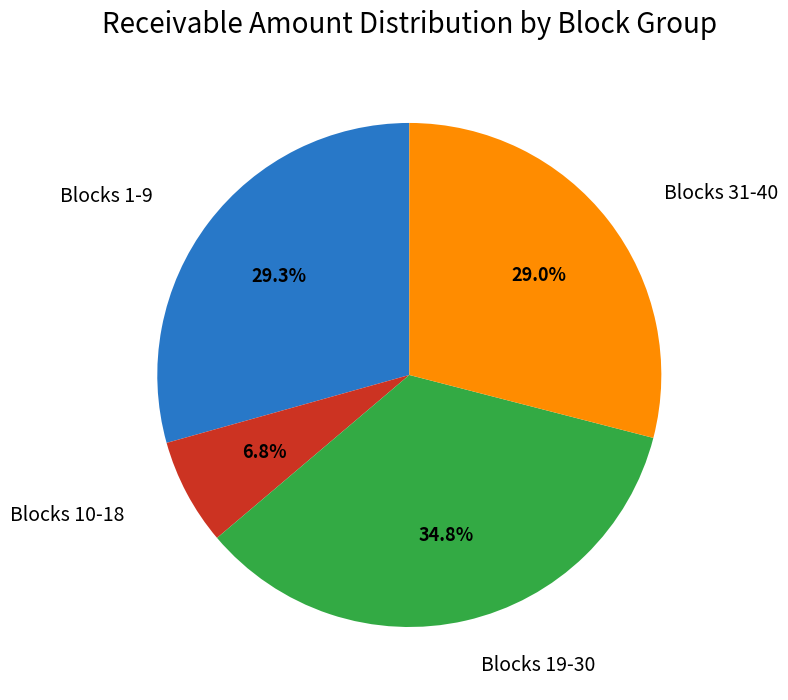

Is there any slice that represents more than half of the pie?

No